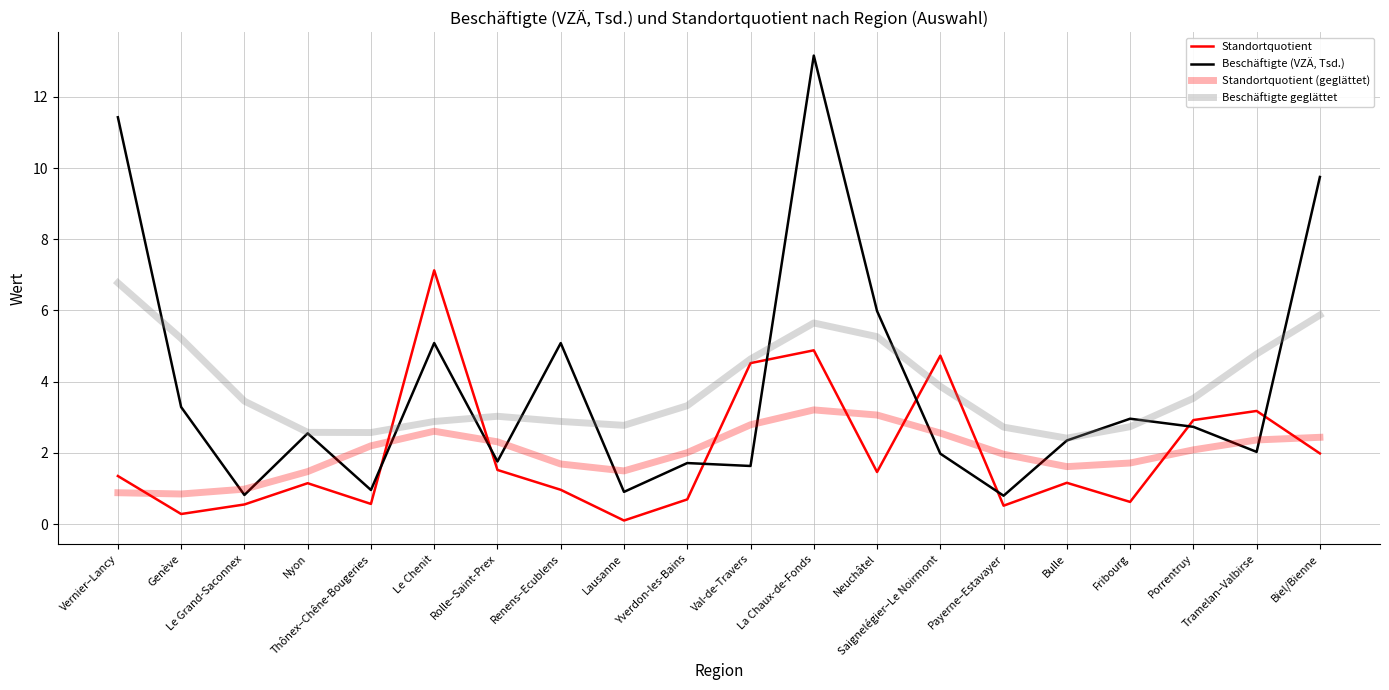

True or false: Standortquotient (geglättet) and Beschäftigte geglättet cross at least once.

False